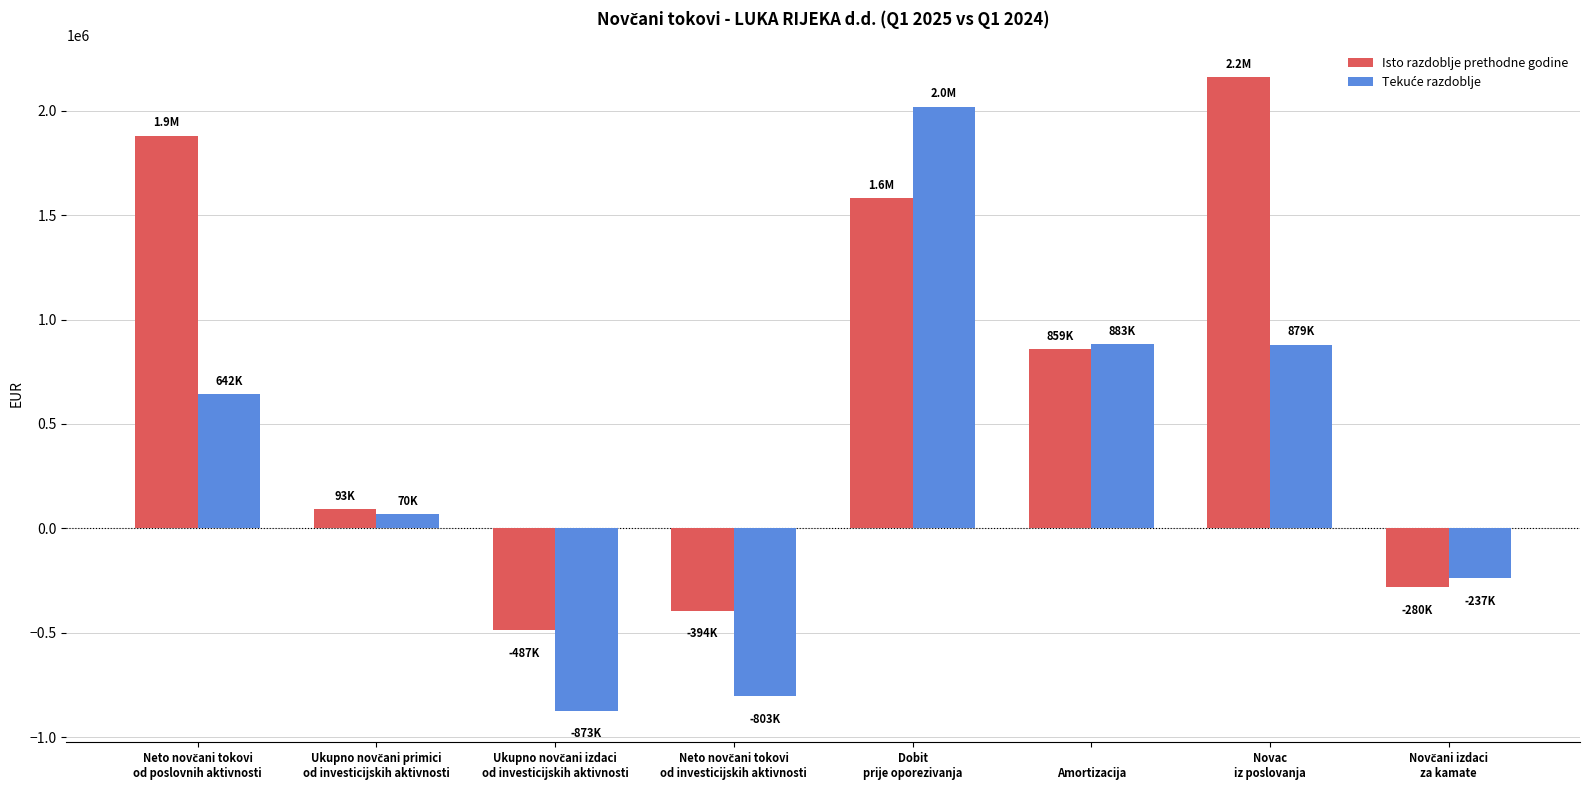

What position from the right is 
Amortizacija?

3